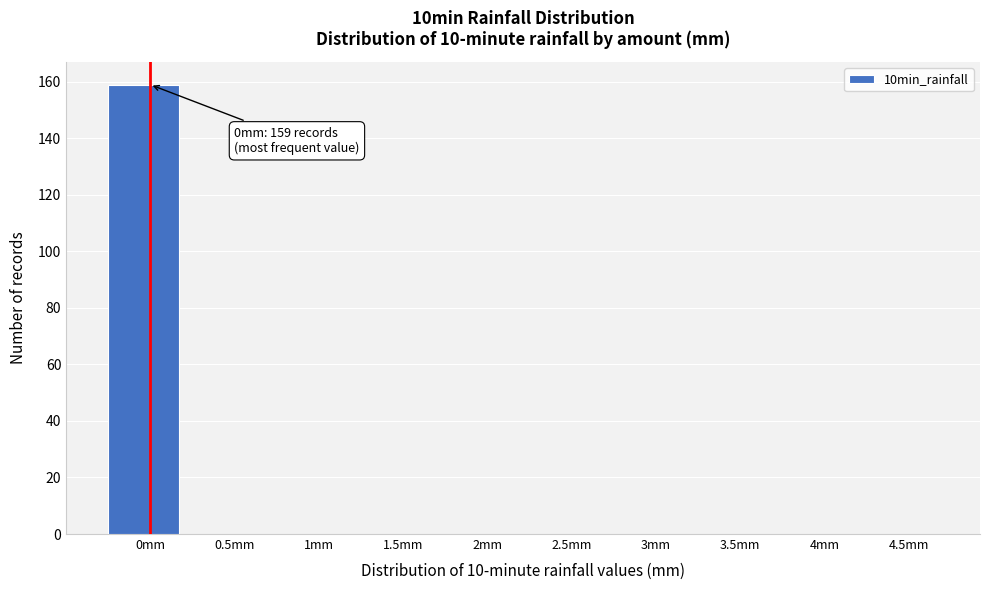

Reading right to left, list all the values displayed in this chart.

4.5mm=0	4mm=0	3.5mm=0	3mm=0	2.5mm=0	2mm=0	1.5mm=0	1mm=0	0.5mm=0	0mm=159